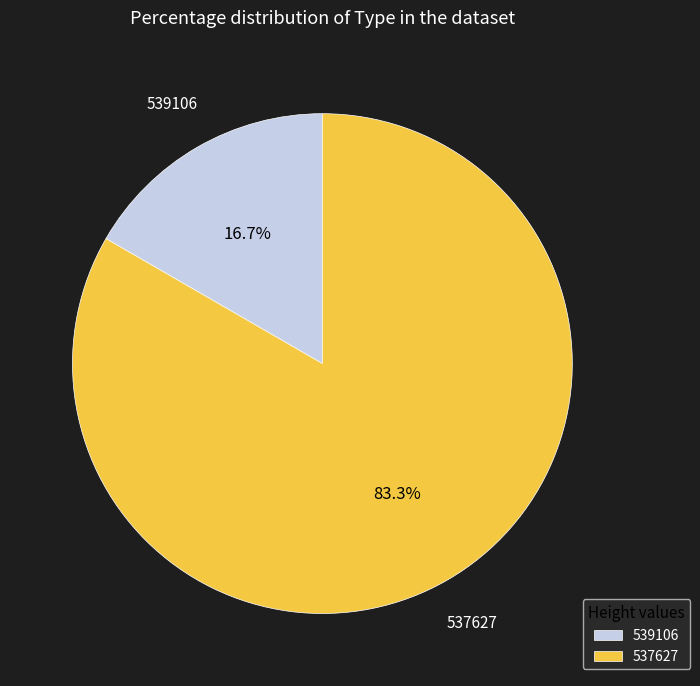

Which has a higher value, 539106 or 537627?

537627